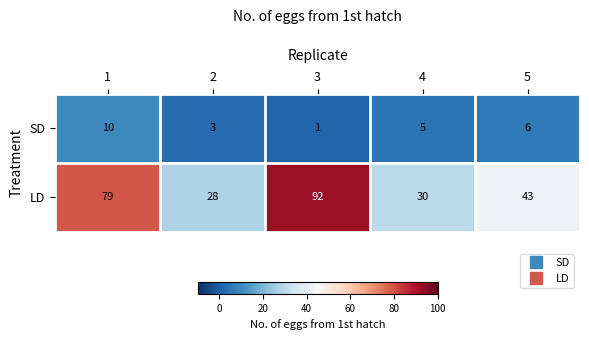

Reading left to right, what are all the values shown in this chart?

SD: 10	3	1	5	6
LD: 79	28	92	30	43